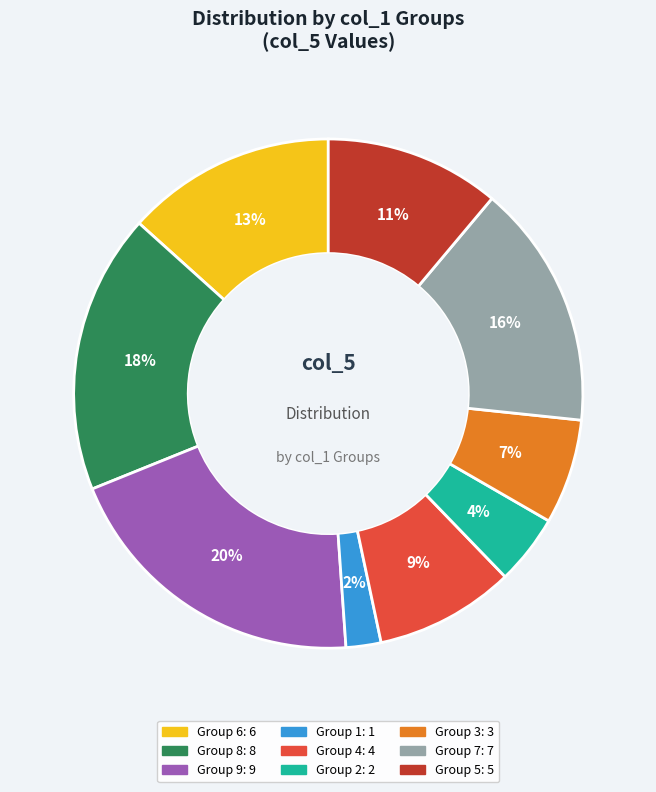

Does any single category account for the majority?

No